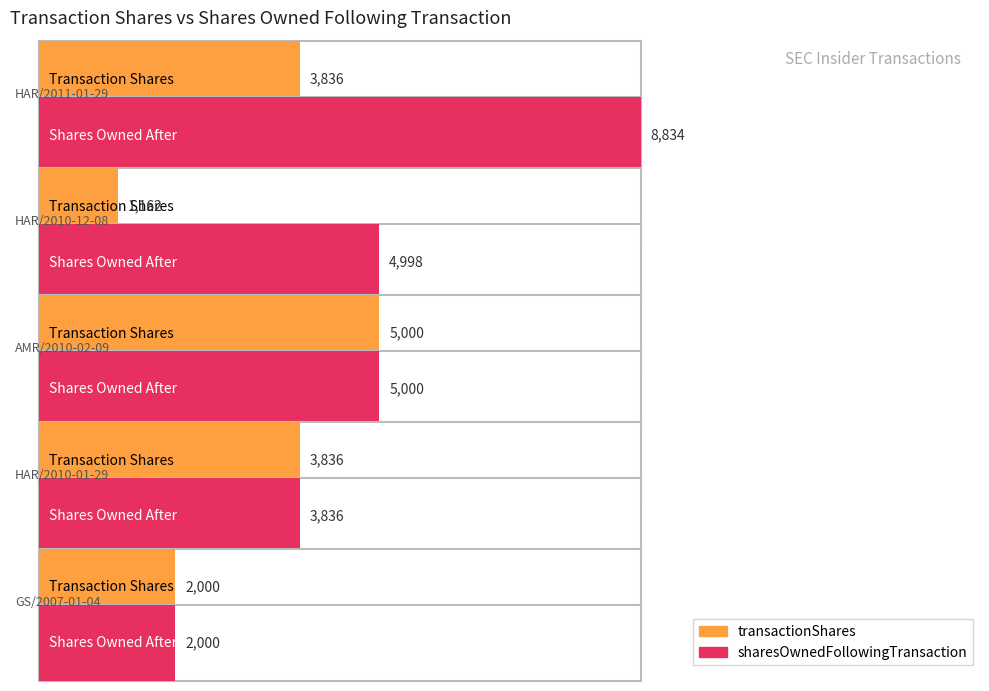

What is the difference between the maximum and minimum values in the sharesOwnedFollowingTransaction series?

6834